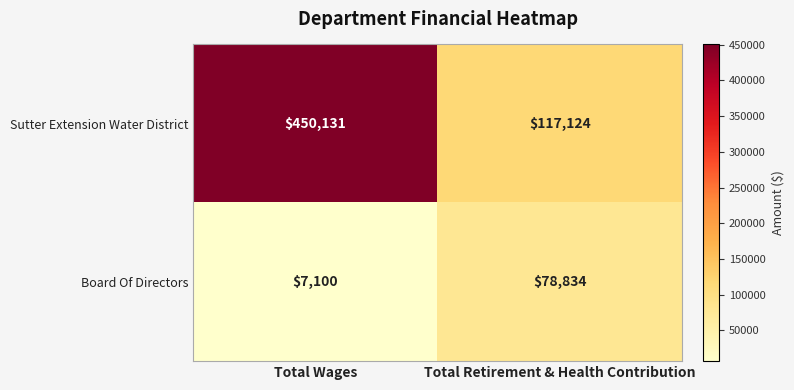

Is it true that Sutter Extension Water District equals 28551 at Total Retirement & Health Contribution?

False